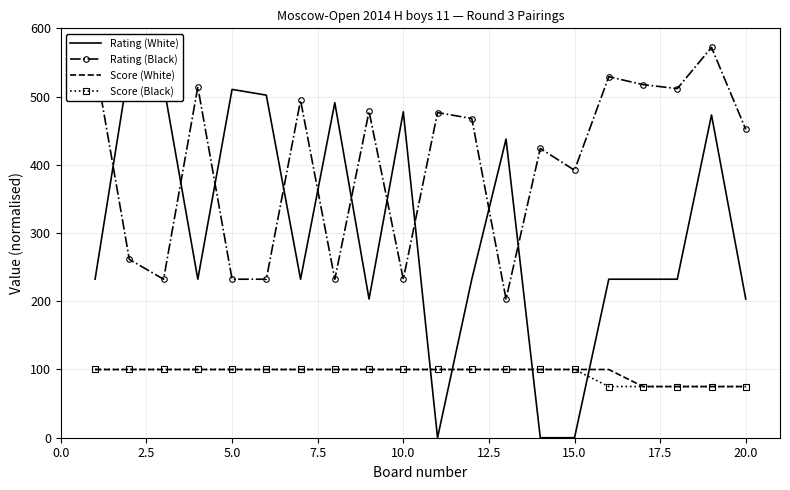

The value of Score (Black) at 15.0 is 27.4. True or false?

False